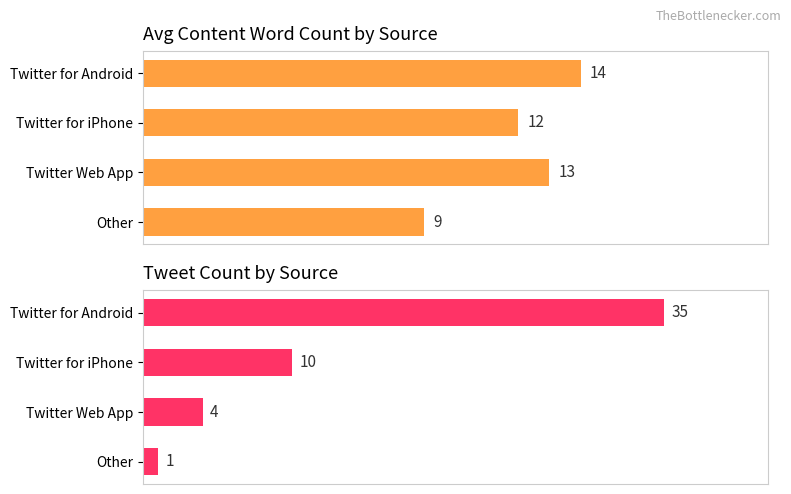

Reading left to right, what are all the values shown in this chart?

Avg Content Word Count: 0=14	1=12	2=13	3=9
Tweet Count: 0=35	1=10	2=4	3=1